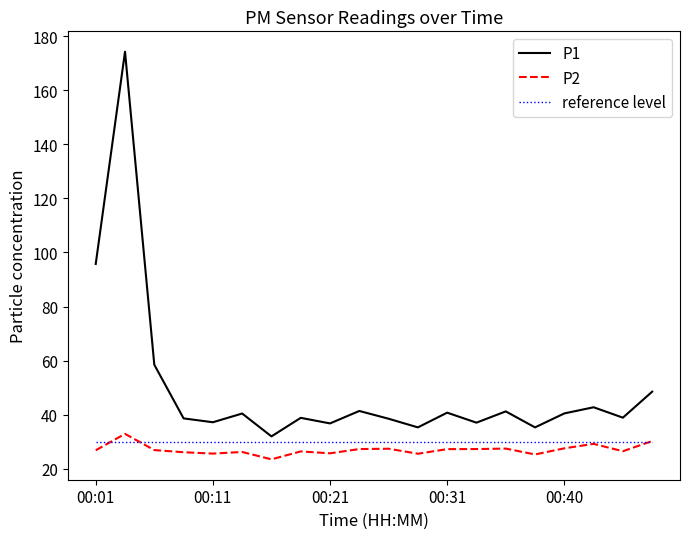

Which series has the largest total across all categories?

P1